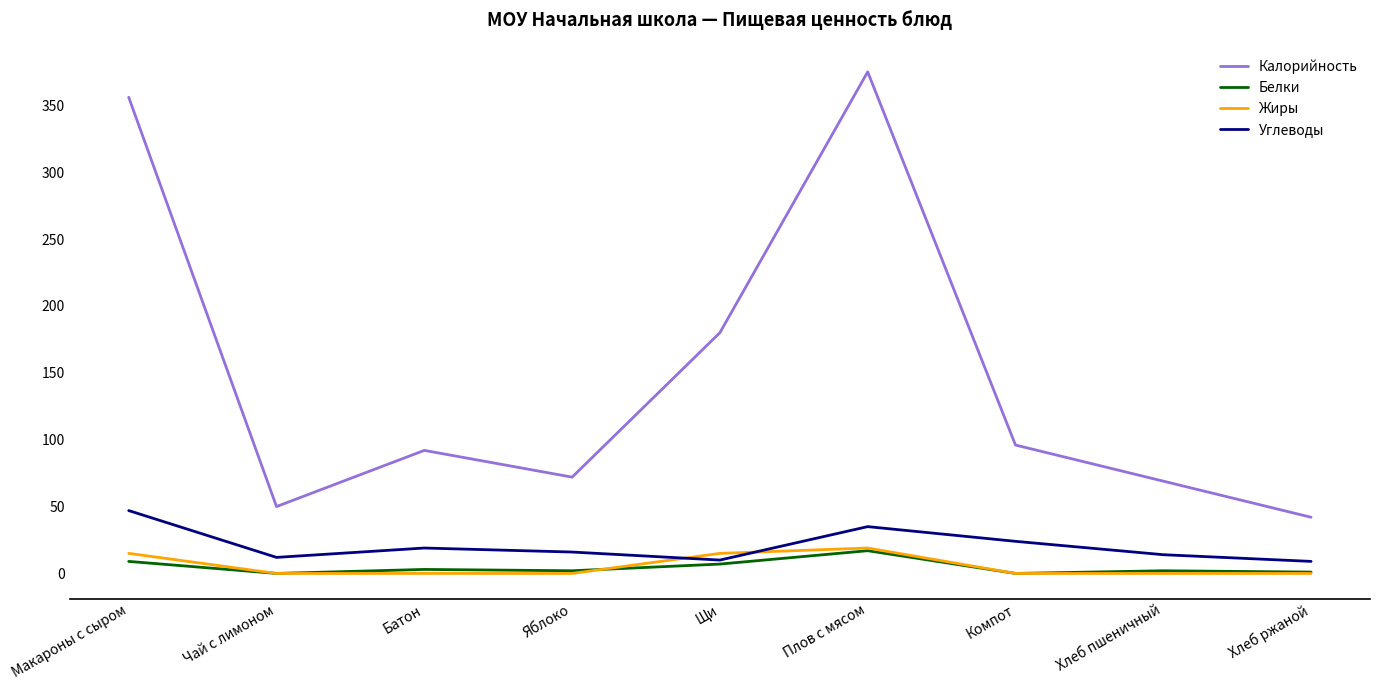

True or false: Калорийность has more than 1 interior local peaks.

True